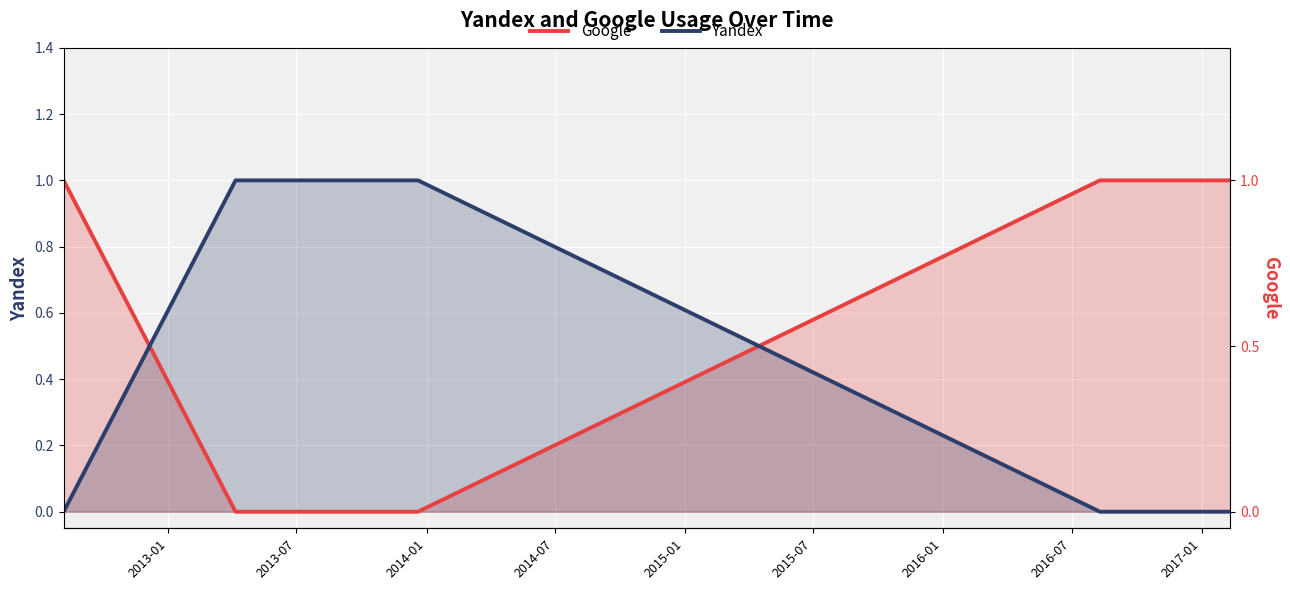

What is the value of the Yandex point at the 2nd from the left?

1